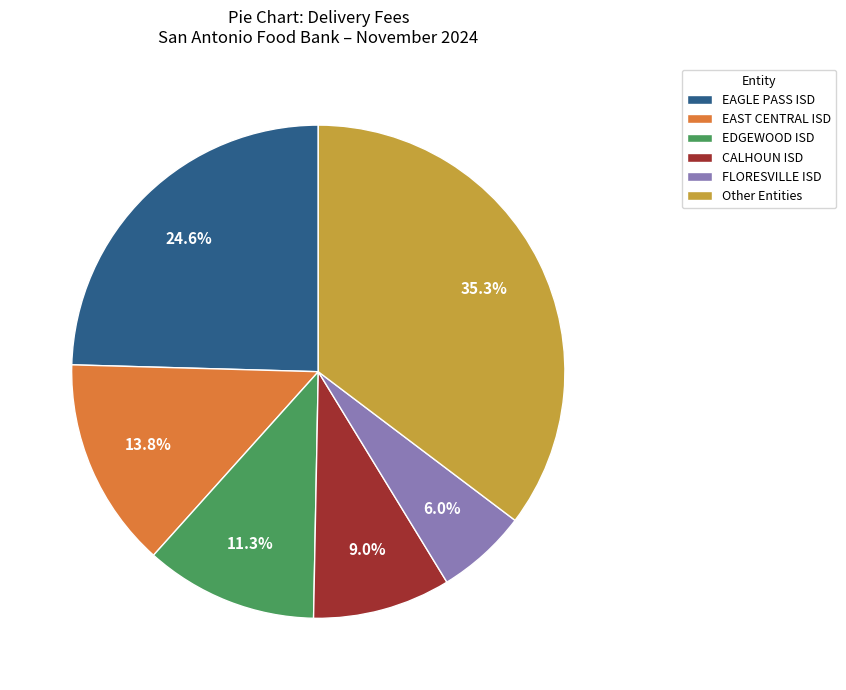

What portion of the pie excludes EAGLE PASS ISD?

75.4%